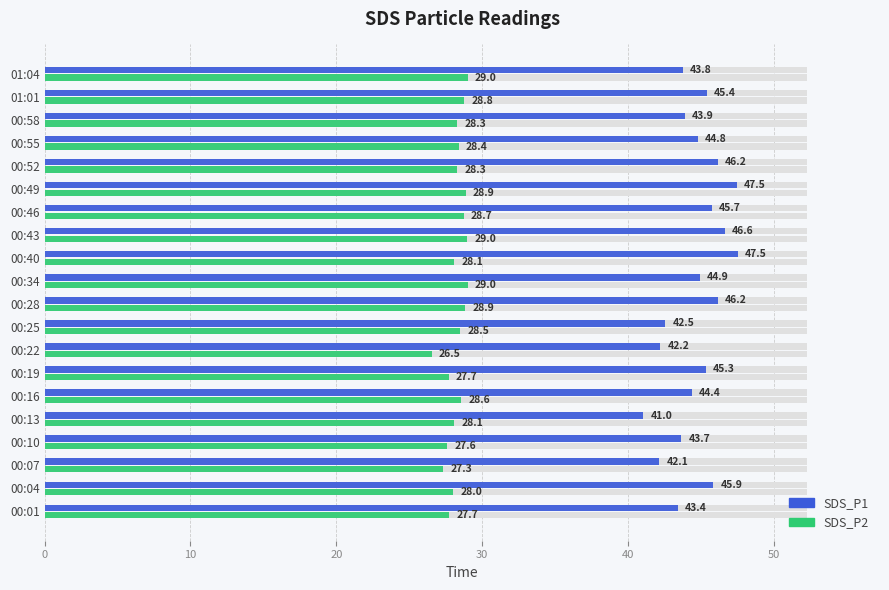

How many bars are there in total?

40